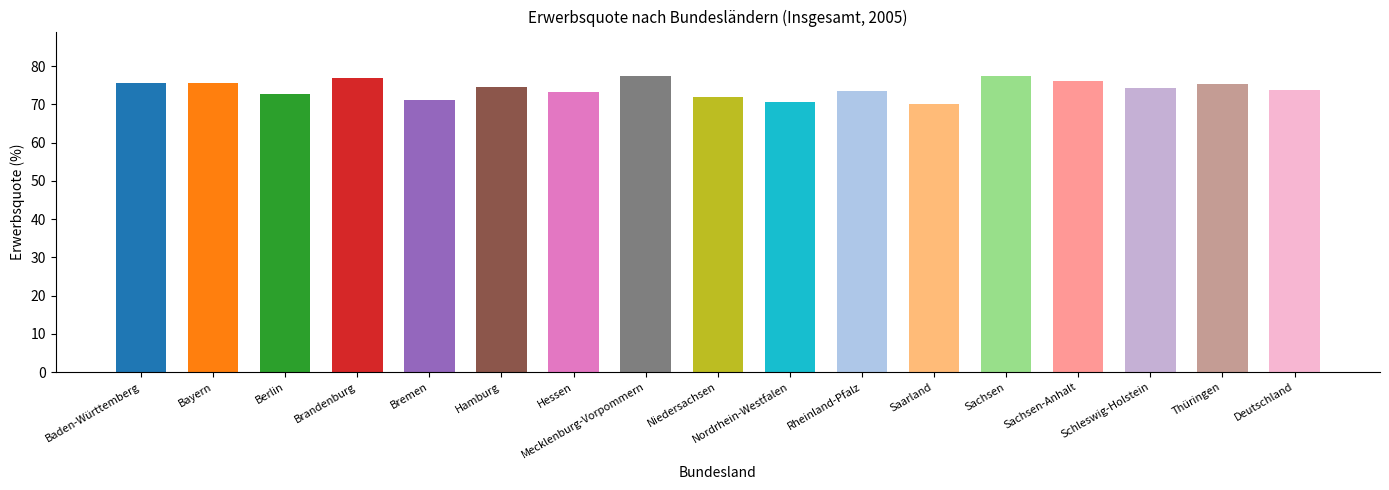

What is the label of the 13th bar from the left?

Sachsen